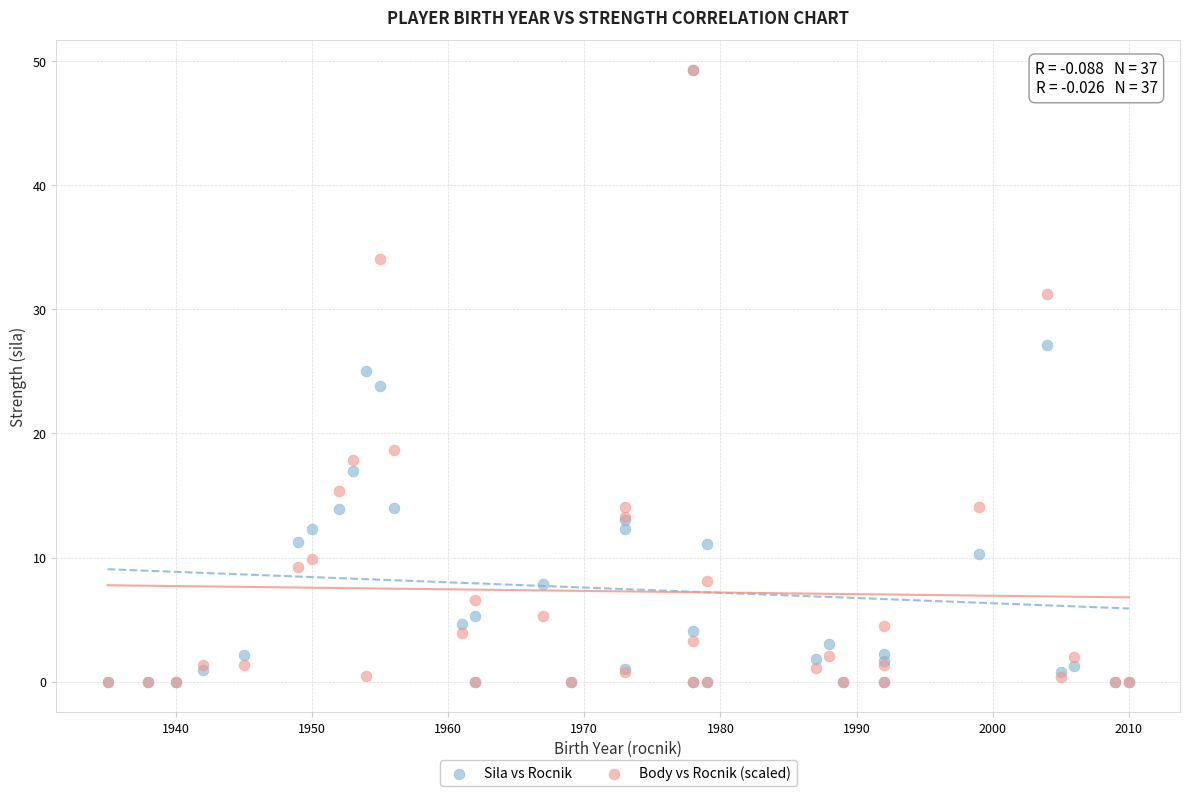

What are all the series names shown in the legend?

Sila vs Rocnik, Body vs Rocnik (scaled)